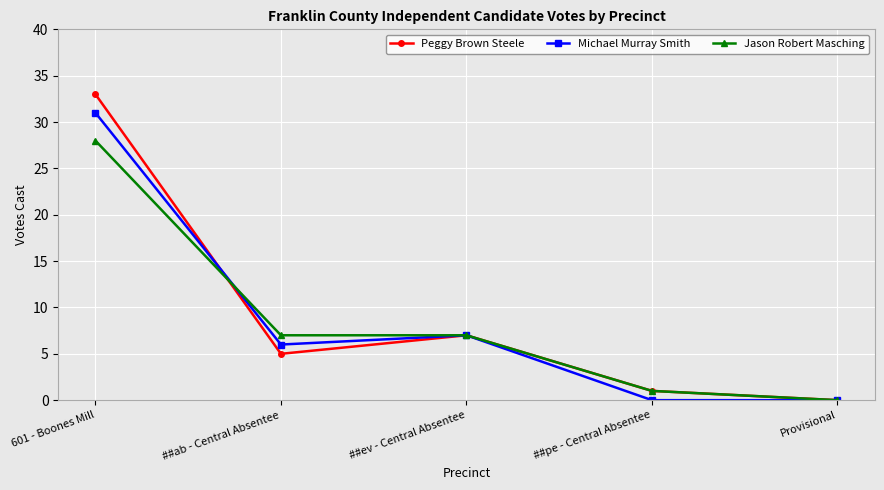

Which series has the widest spread of values?

Peggy Brown Steele